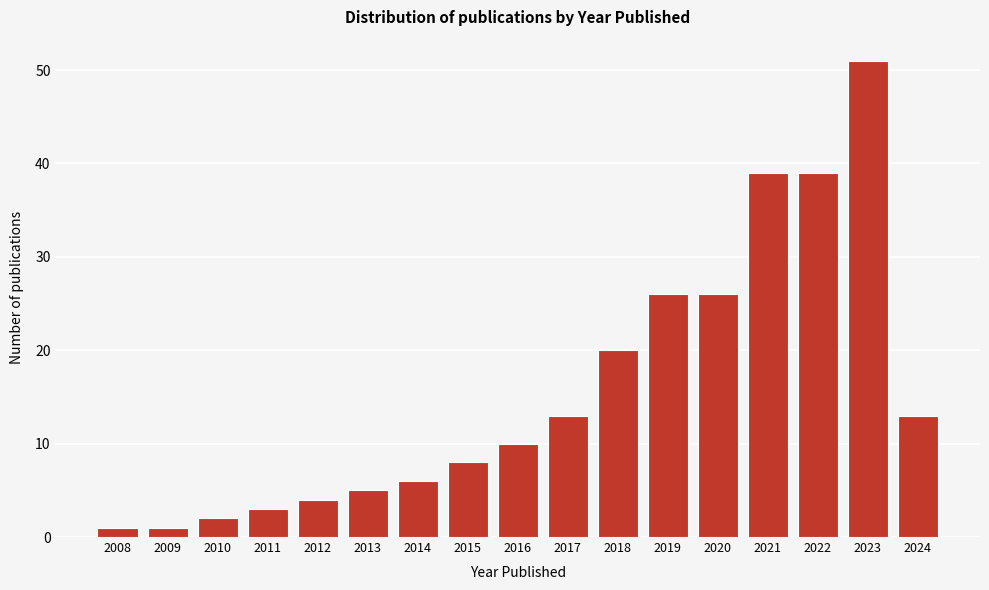

Reading left to right, extract all data points from this chart.

2008=1	2009=1	2010=2	2011=3	2012=4	2013=5	2014=6	2015=8	2016=10	2017=13	2018=20	2019=26	2020=26	2021=39	2022=39	2023=51	2024=13